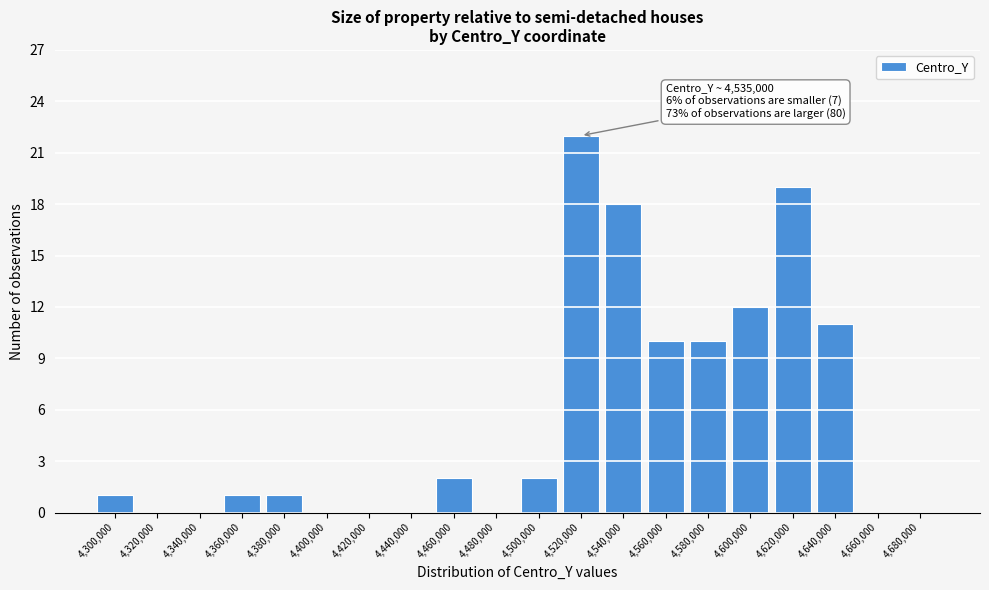

Reading right to left, what are all the values shown in this chart?

4,680,000=0	4,660,000=0	4,640,000=11	4,620,000=19	4,600,000=12	4,580,000=10	4,560,000=10	4,540,000=18	4,520,000=22	4,500,000=2	4,480,000=0	4,460,000=2	4,440,000=0	4,420,000=0	4,400,000=0	4,380,000=1	4,360,000=1	4,340,000=0	4,320,000=0	4,300,000=1